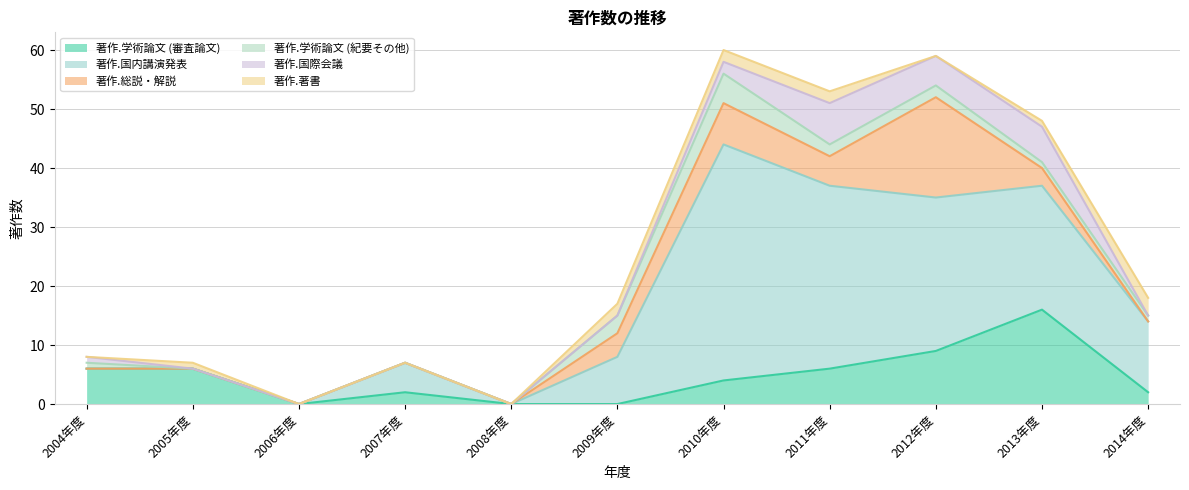

Which series has the largest total across all categories?

著作.国内講演発表